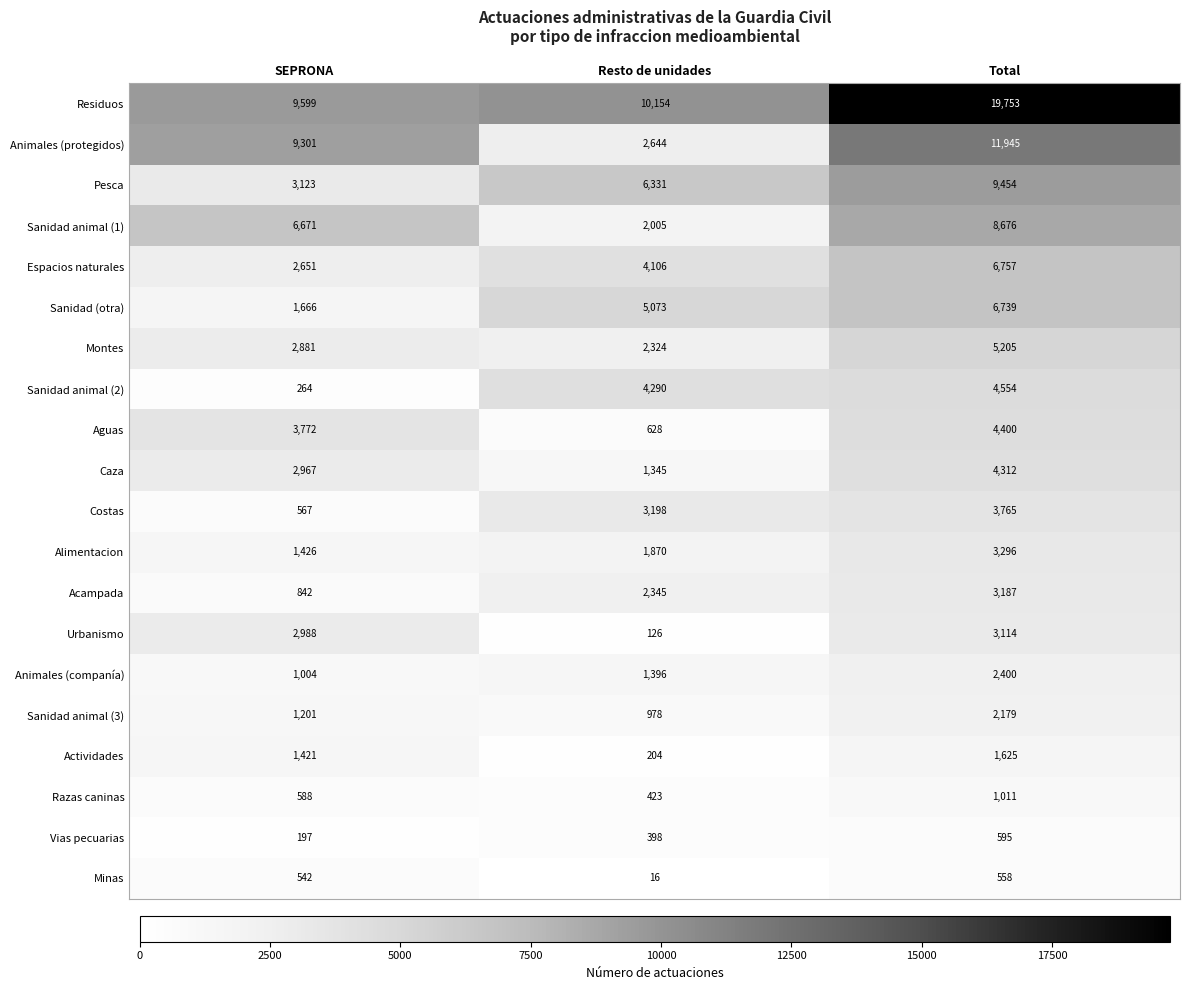

Where is Actividades nearest to the value 914?

SEPRONA